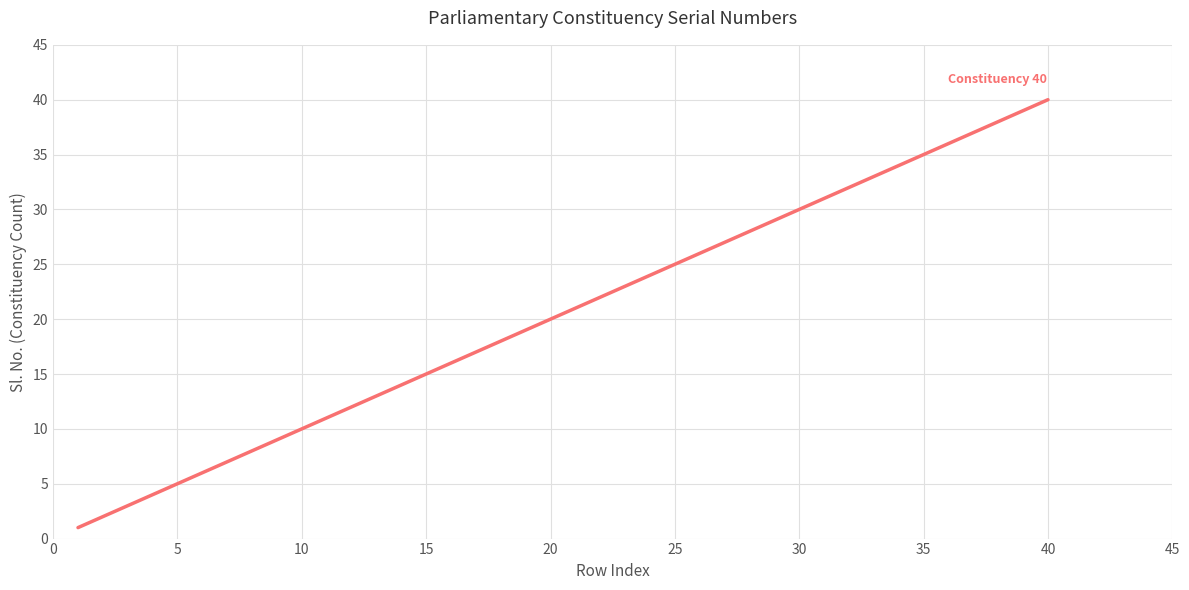

Reading right to left, list all the values displayed in this chart.

40	39	38	37	36	35	34	33	32	31	30	29	28	27	26	25	24	23	22	21	20	19	18	17	16	15	14	13	12	11	10	9	8	7	6	5	4	3	2	1